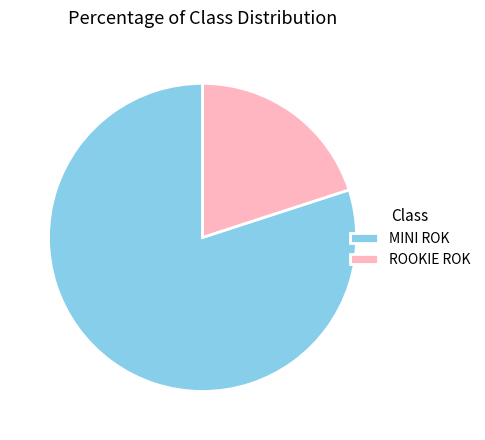

Combined, do ROOKIE ROK and MINI ROK account for over 50%?

Yes